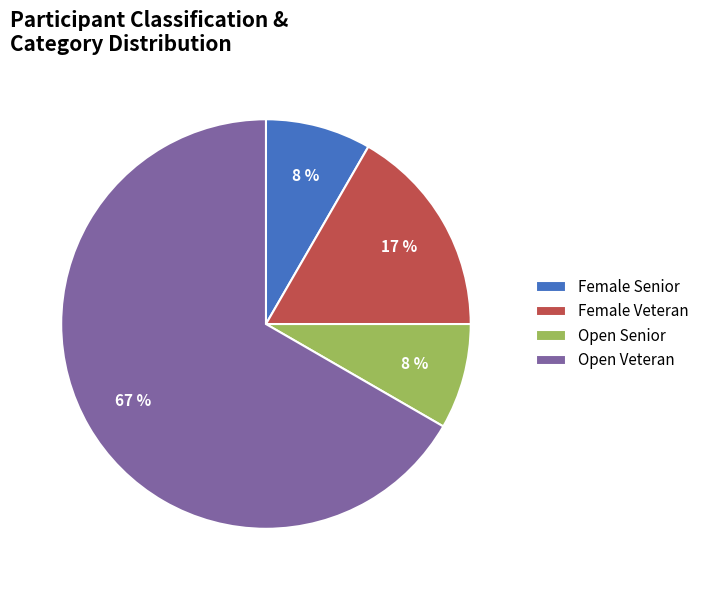

True or false: Open Veteran accounts for 52% of the total.

False